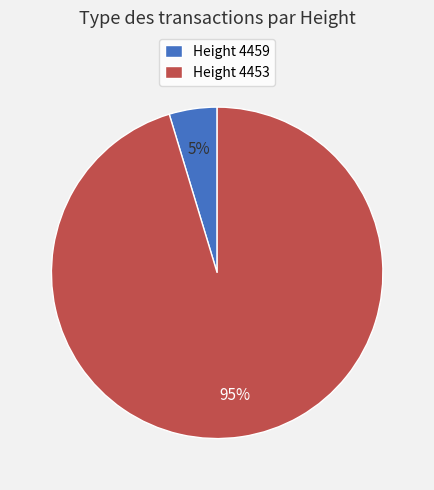

To the nearest percent, what is the average slice percentage?

50%